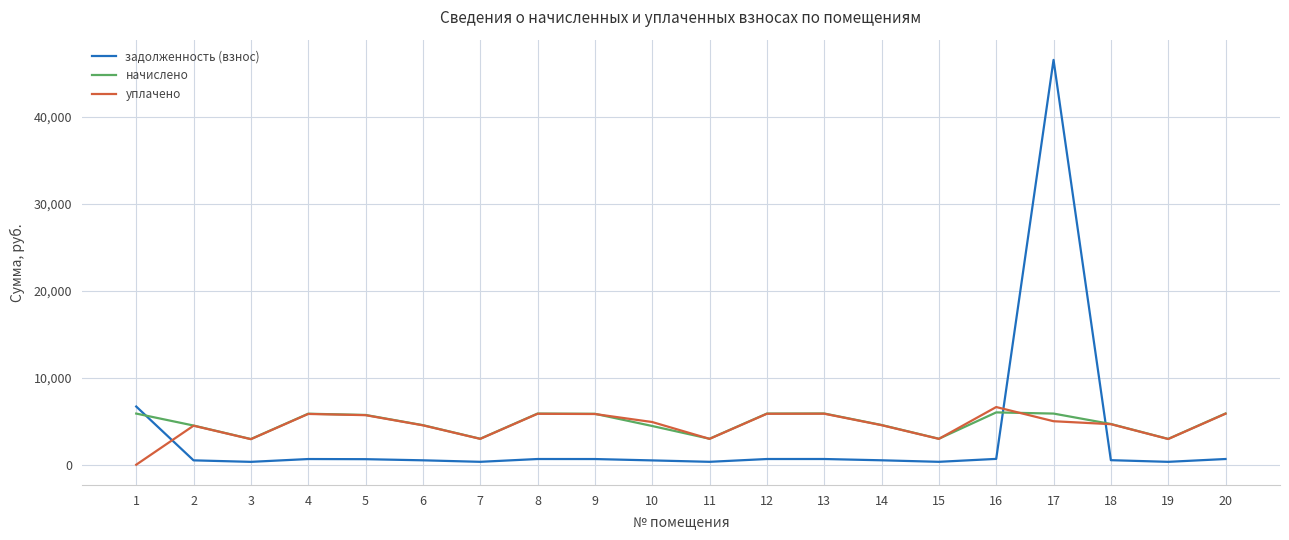

True or false: задолженность (взнос) and начислено intersect in this chart.

True